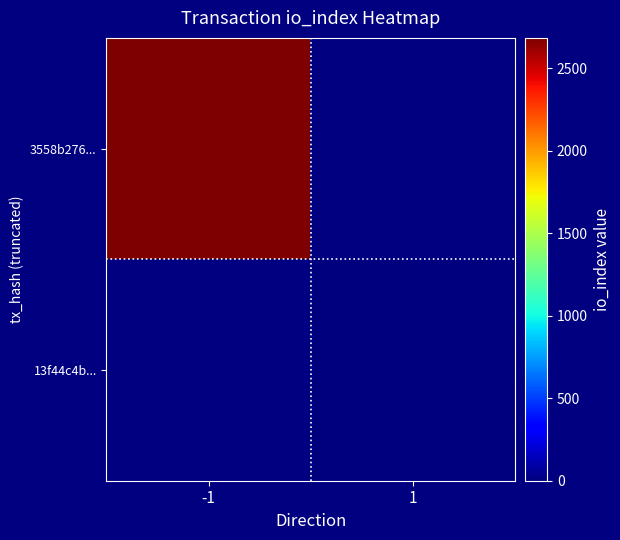

List the series in order of their overall mean, highest first.

3558b276..., 13f44c4b...